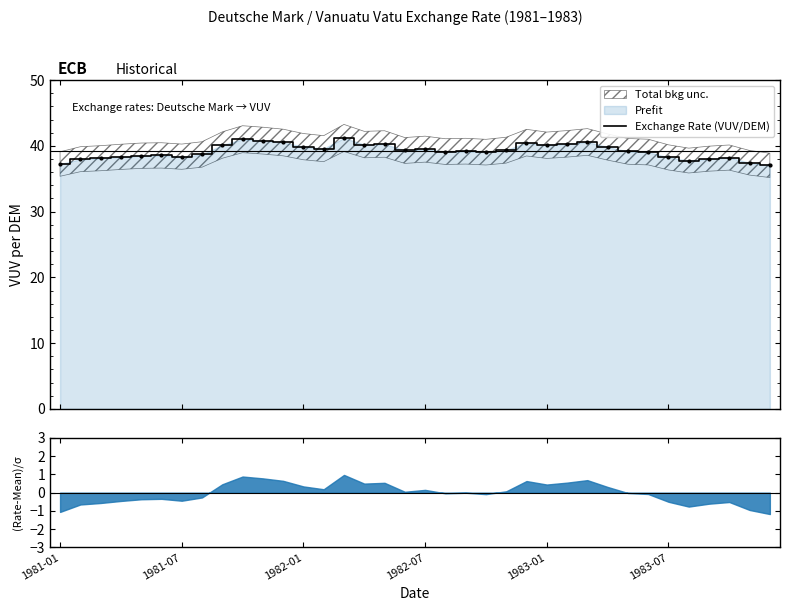

The value at 16 is 24.2. True or false?

False